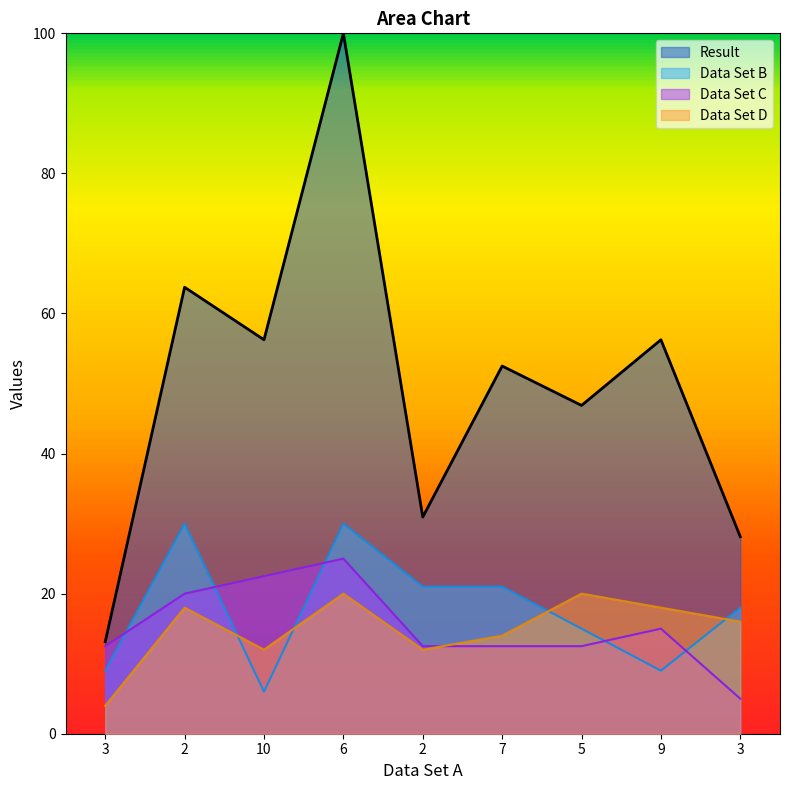

Which has a higher value, 6 or 7?

6